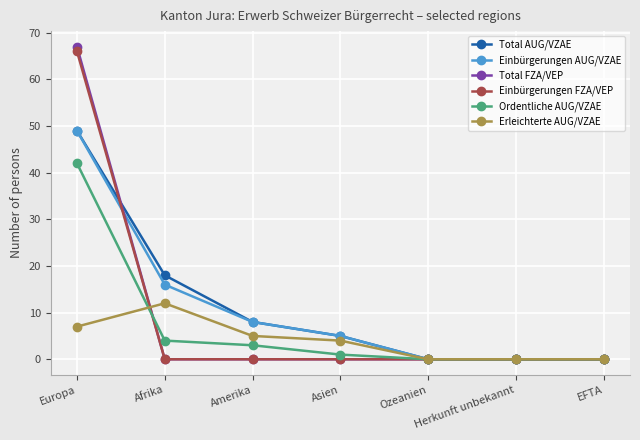

Between which two adjacent categories do Einbürgerungen FZA/VEP and Erleichterte AUG/VZAE first intersect?

Europa and Afrika